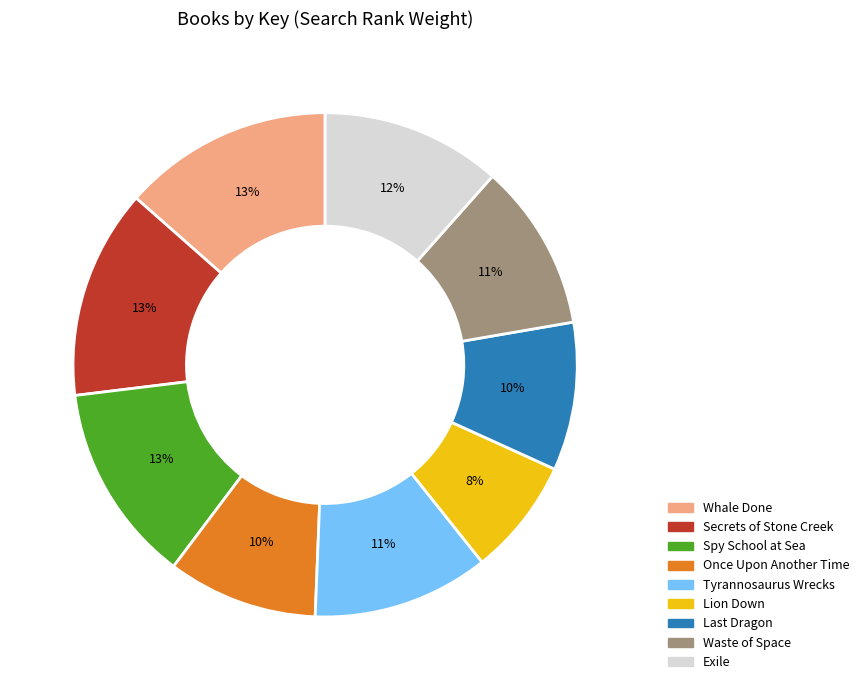

Is there a majority slice in this chart?

No